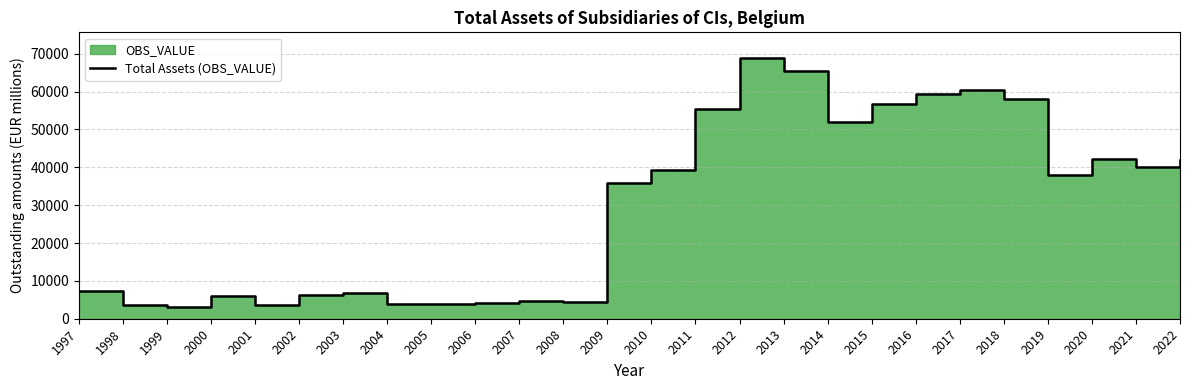

Reading left to right, extract all data points from this chart.

7376	3665	3096	5990	3707	6280	6887	3835	3809	4159	4741	4484	35784	39406	55405	68787	65326	52073	56861	59478	60374	58008	37883	42299	40078	42053